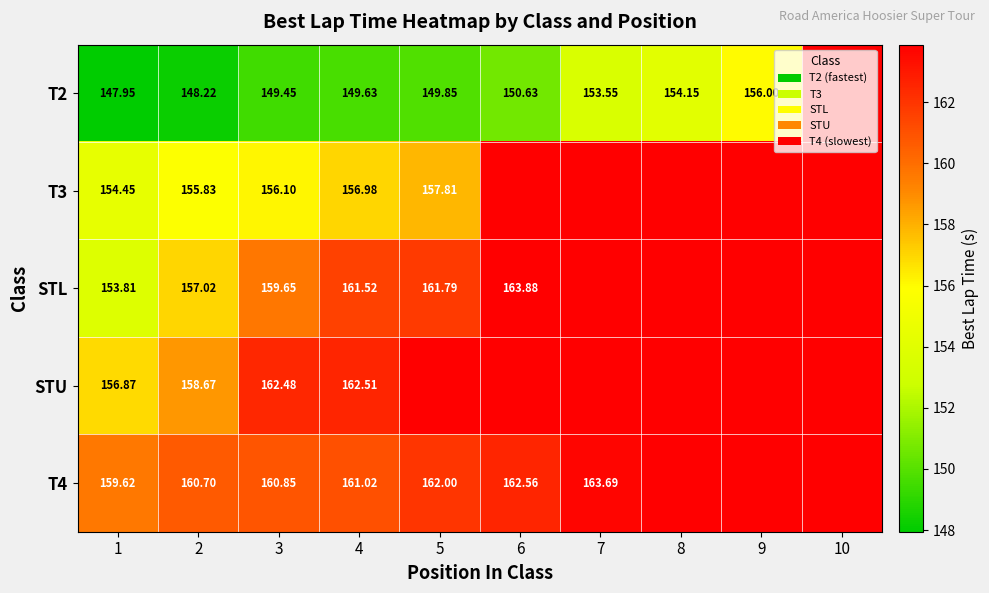

How many categories are shown in the chart?

10